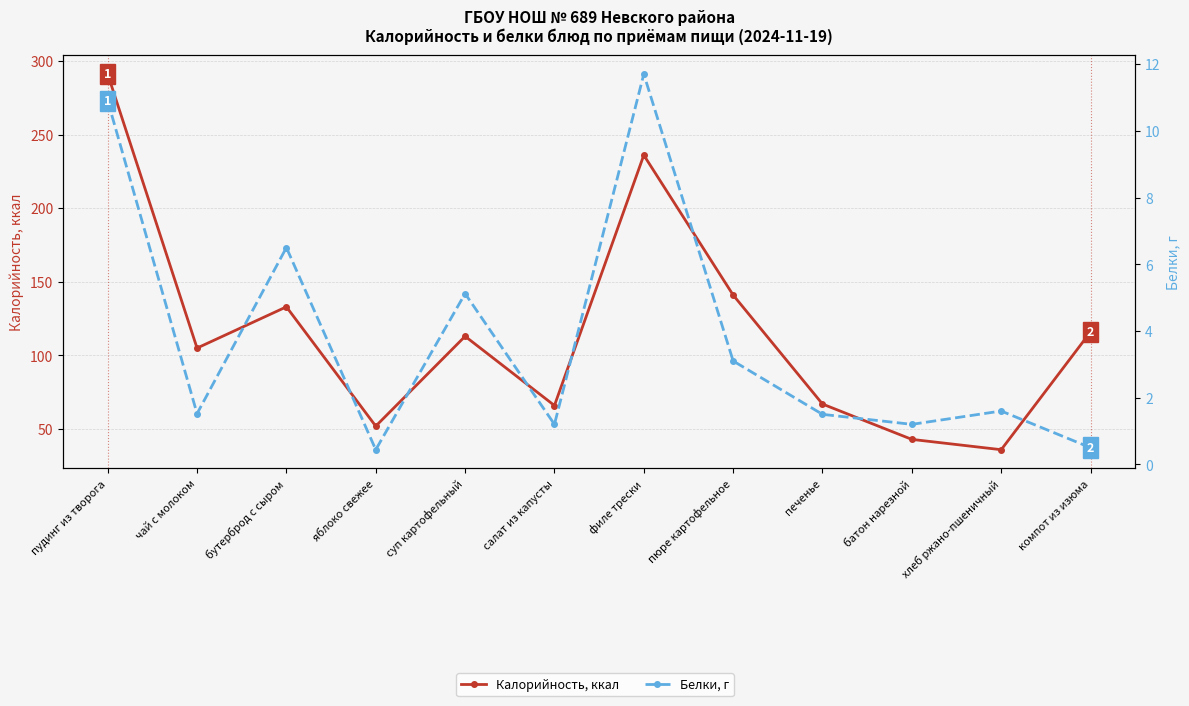

What is the value of the Белки, г point at the 10th from the left?

1.2